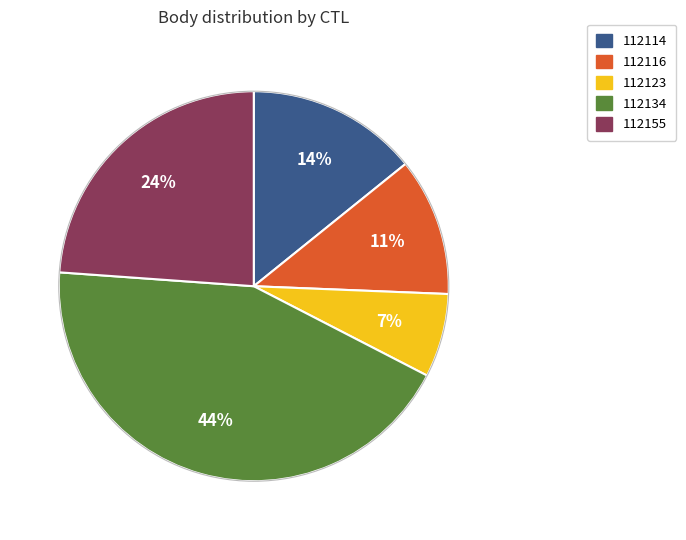

To the nearest percent, what is the combined percentage of 112155 and 112123?

31%